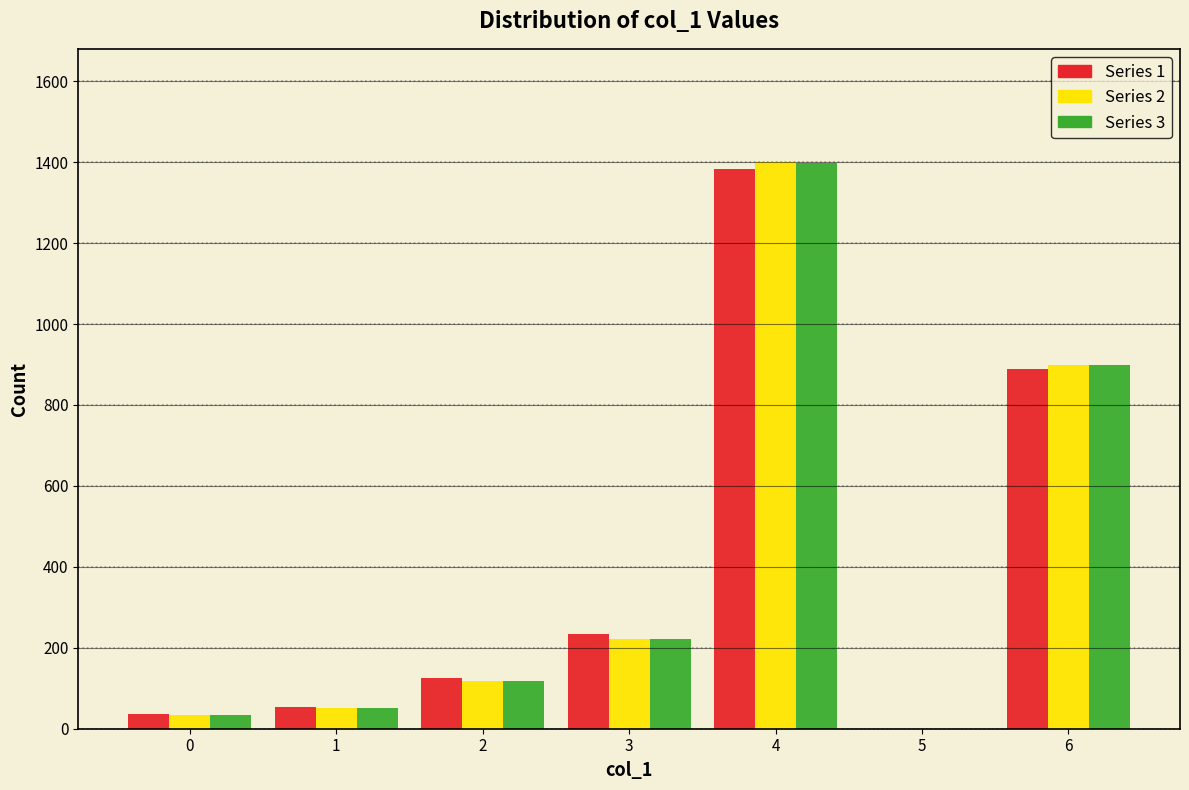

Reading left to right, transcribe this chart: for each range on the x-axis, give the height of each series' bar. The values are not printed on the chart, so give them approximately, as read against the axis.

-0.5 to 0.5: Series 1=40	Series 2=40	Series 3=40
0.5 to 1.5: Series 1=60	Series 2=60	Series 3=60
1.5 to 2.5: Series 1=120	Series 2=120	Series 3=120
2.5 to 3.5: Series 1=240	Series 2=220	Series 3=220
3.5 to 4.5: Series 1=1380	Series 2=1400	Series 3=1400
4.5 to 5.5: Series 1=0	Series 2=0	Series 3=0
5.5 to 6.5: Series 1=880	Series 2=900	Series 3=900